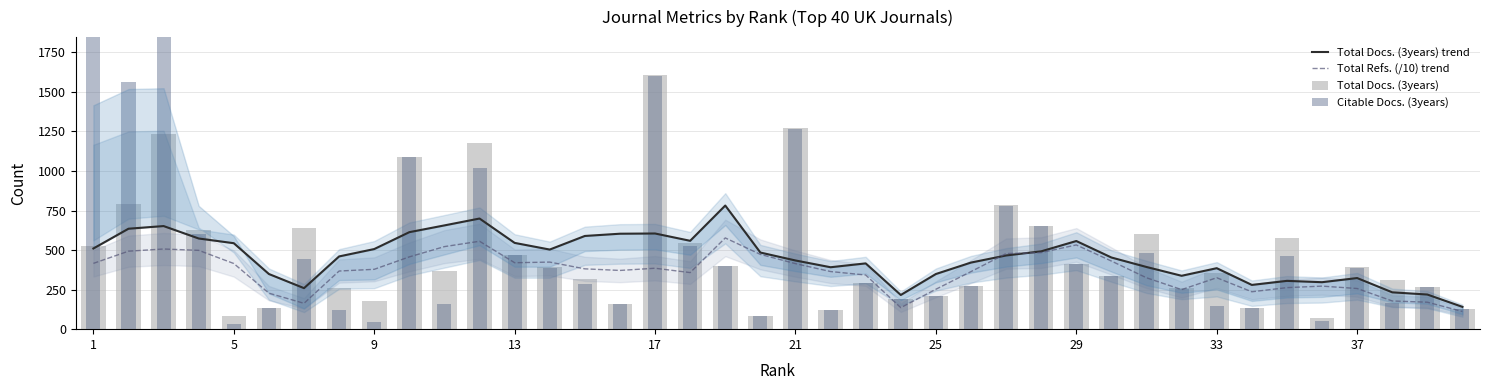

What is the smallest value displayed?

31.0